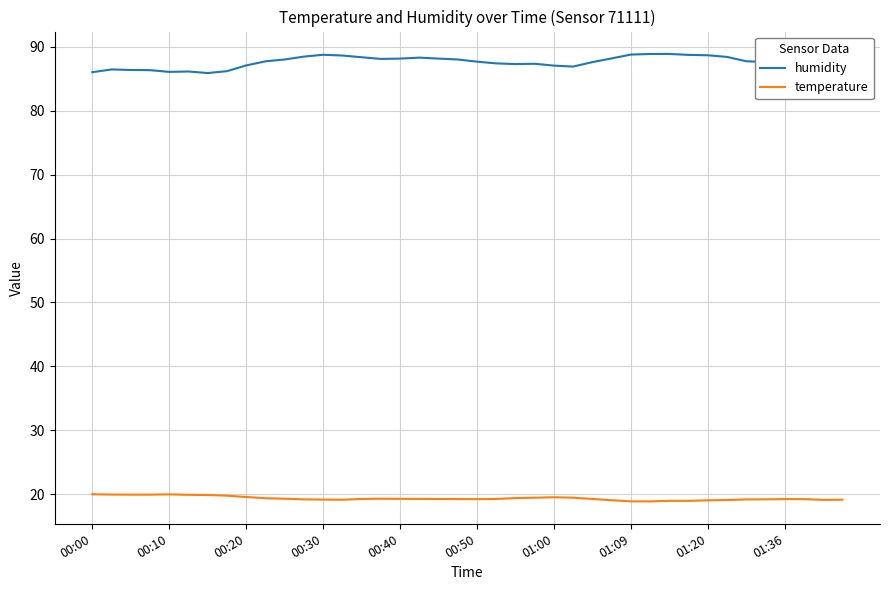

Which series has the largest range (max minus min)?

humidity